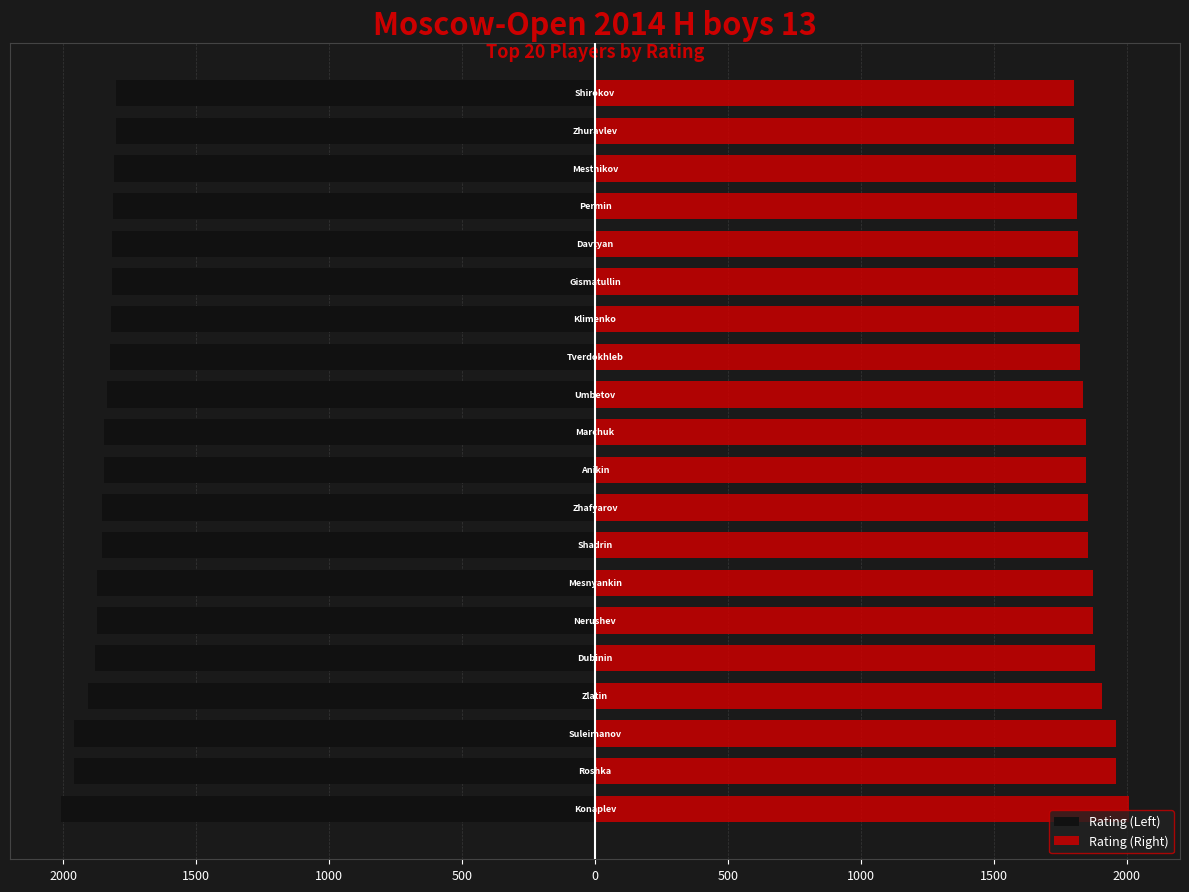

Is the value of Rating (Left) at 14 greater than the value of Rating (Right) at 13?

No